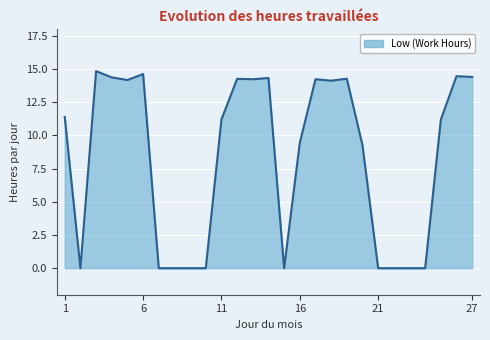

Does the chart have visible grid lines?

Yes